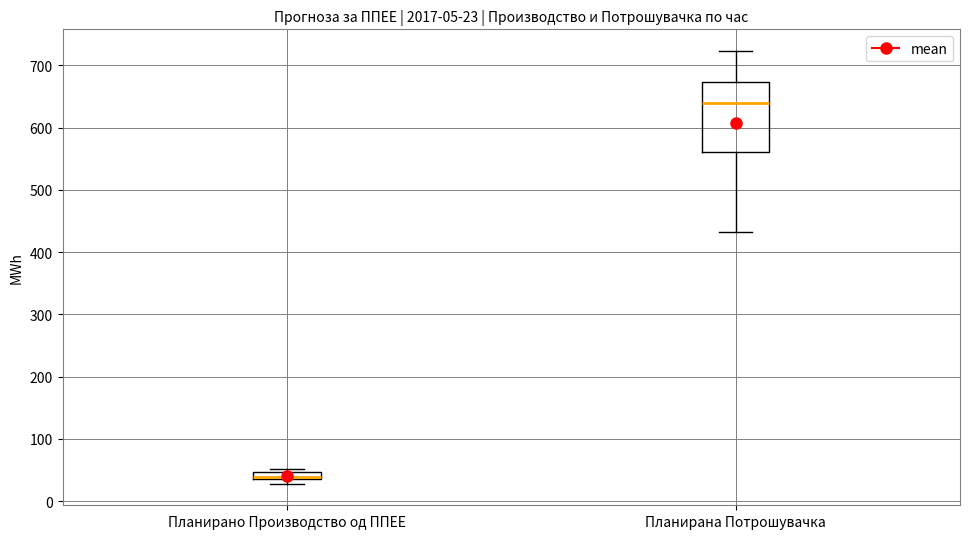

Which box has the highest median line?

Планирана Потрошувачка